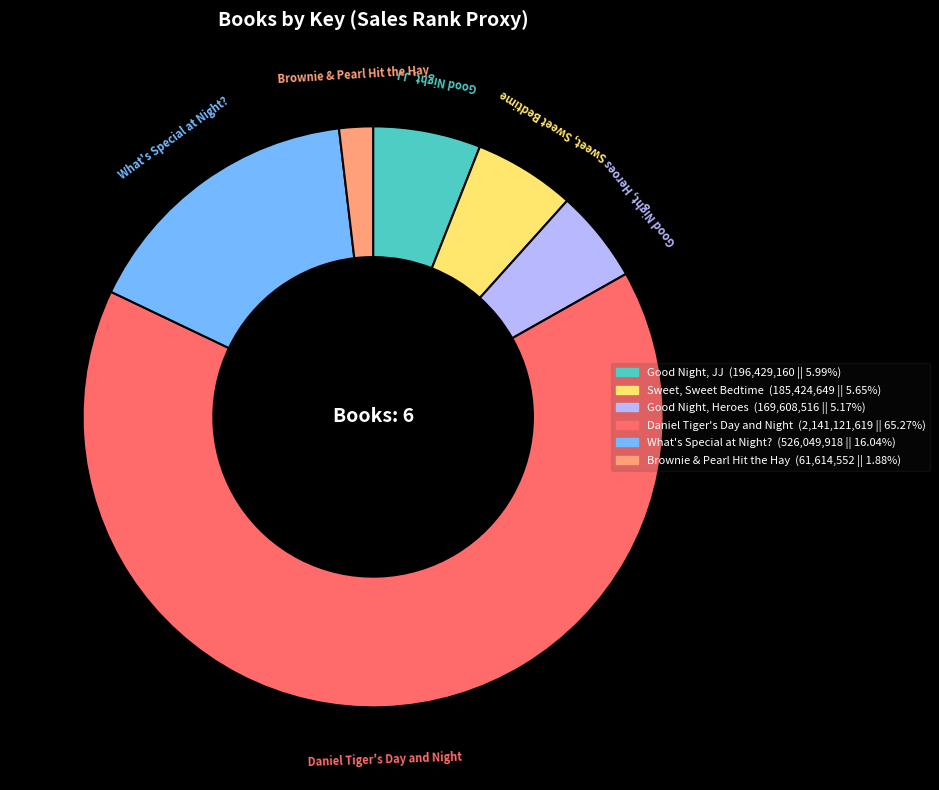

Which has a higher value, Daniel Tiger's Day and Night or Good Night, Heroes?

Daniel Tiger's Day and Night